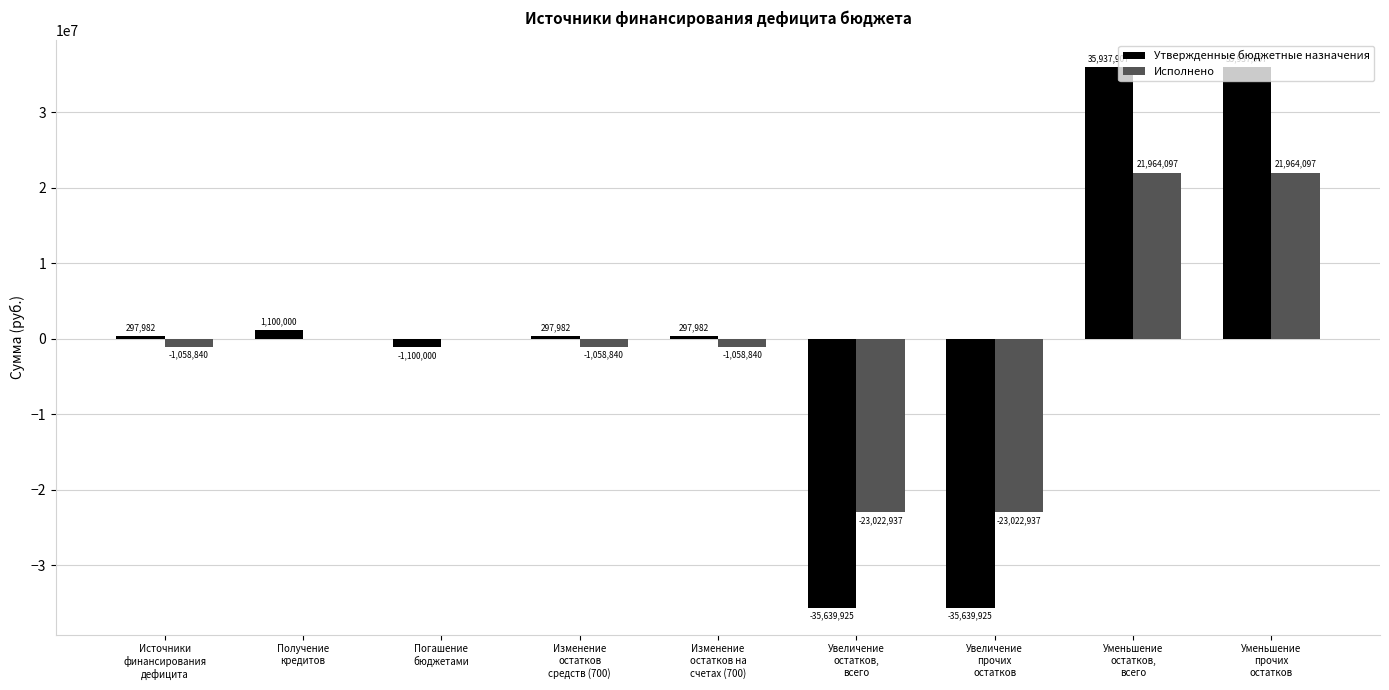

What is the maximum value for Исполнено?

21964097.1